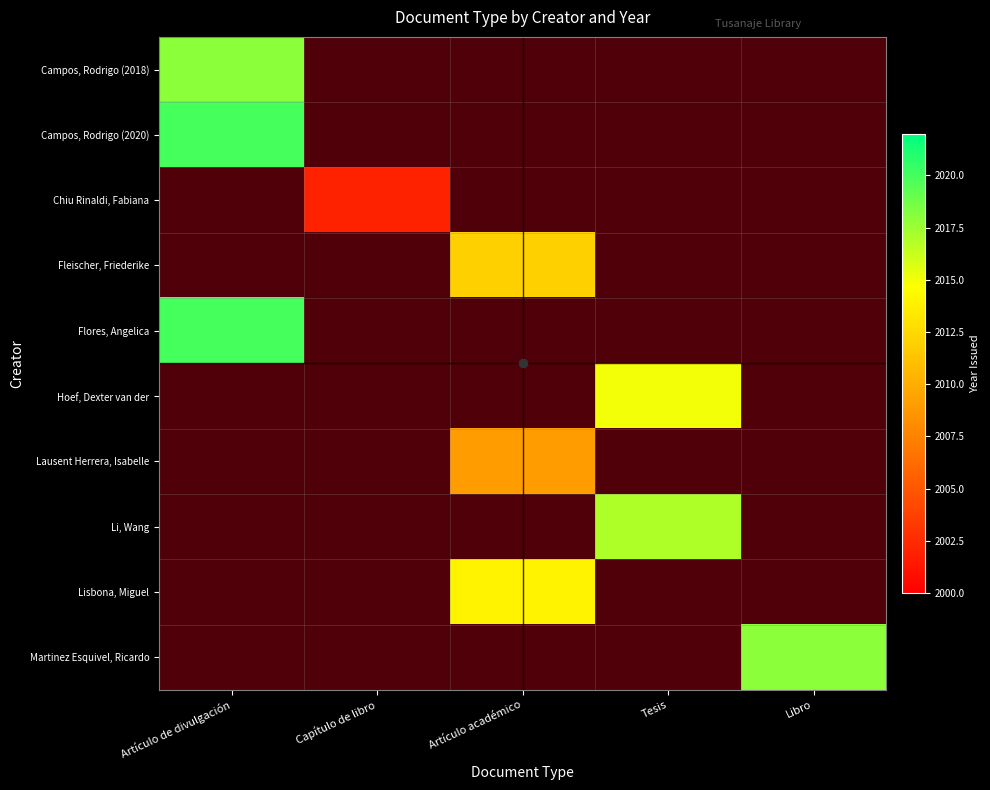

What is the total value across all series at Artículo académico?

6035